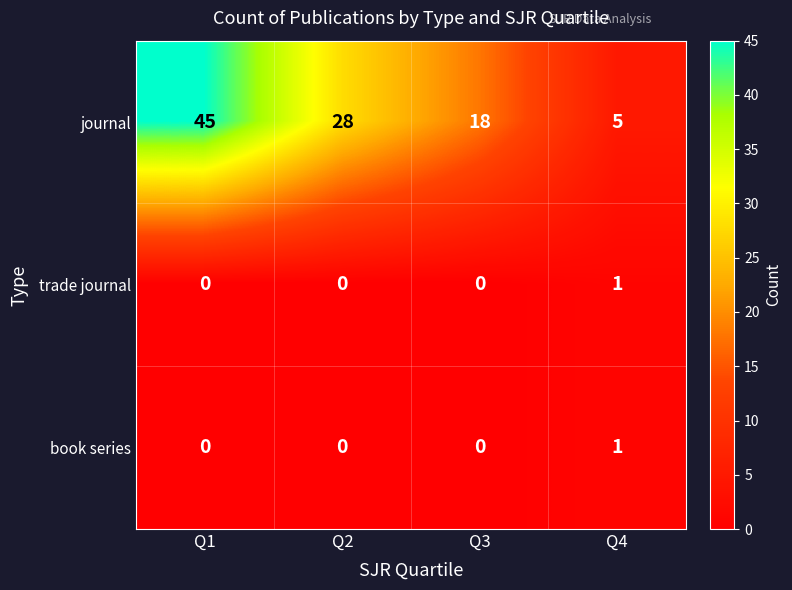

What is the difference between the second highest and second lowest values in the journal series?

10